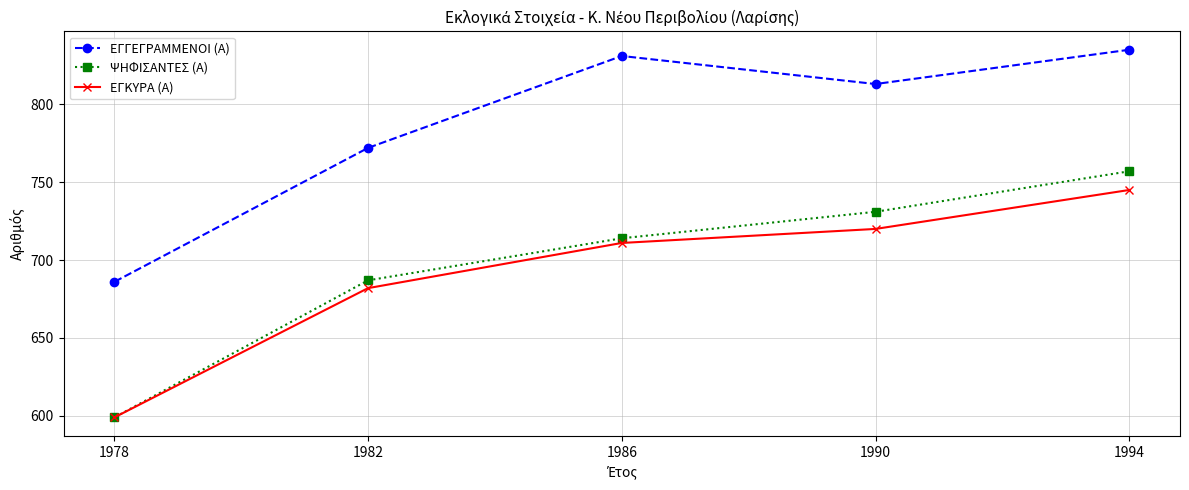

Does the chart have visible grid lines?

Yes